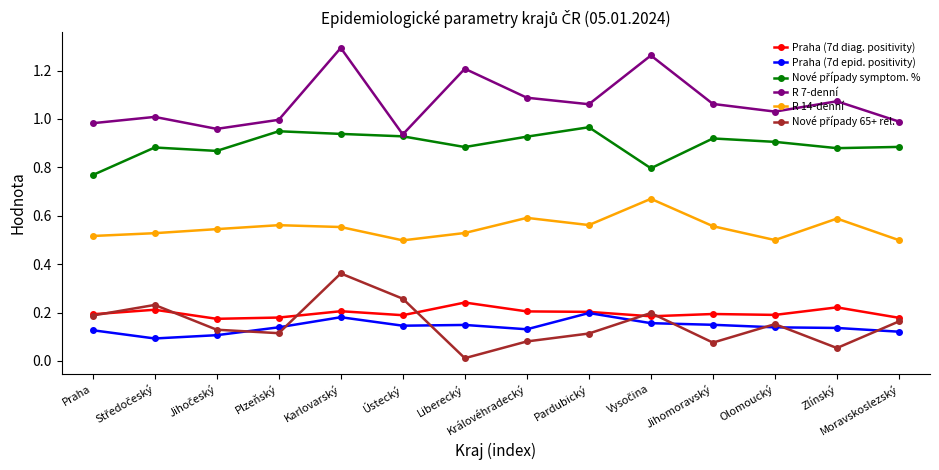

Which series has the largest total across all categories?

R 7-denní